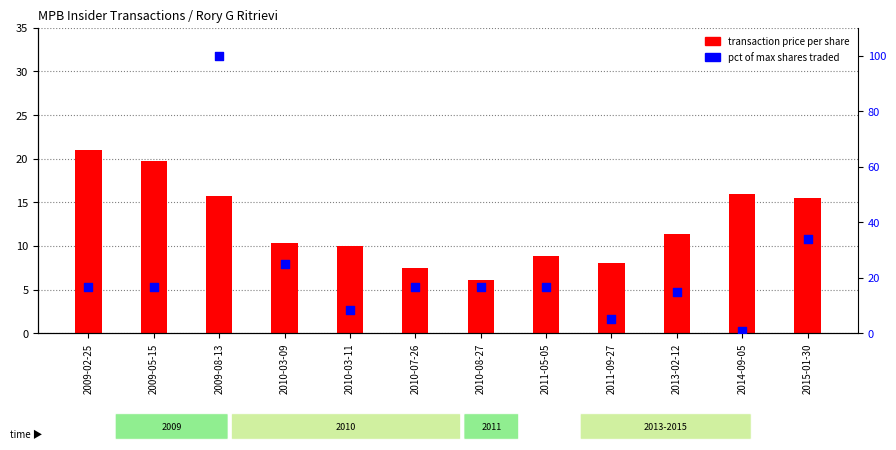

Is the value of pct of max shares traded at 2009-08-13 greater than the value of transaction price per share at 2011-05-05?

Yes